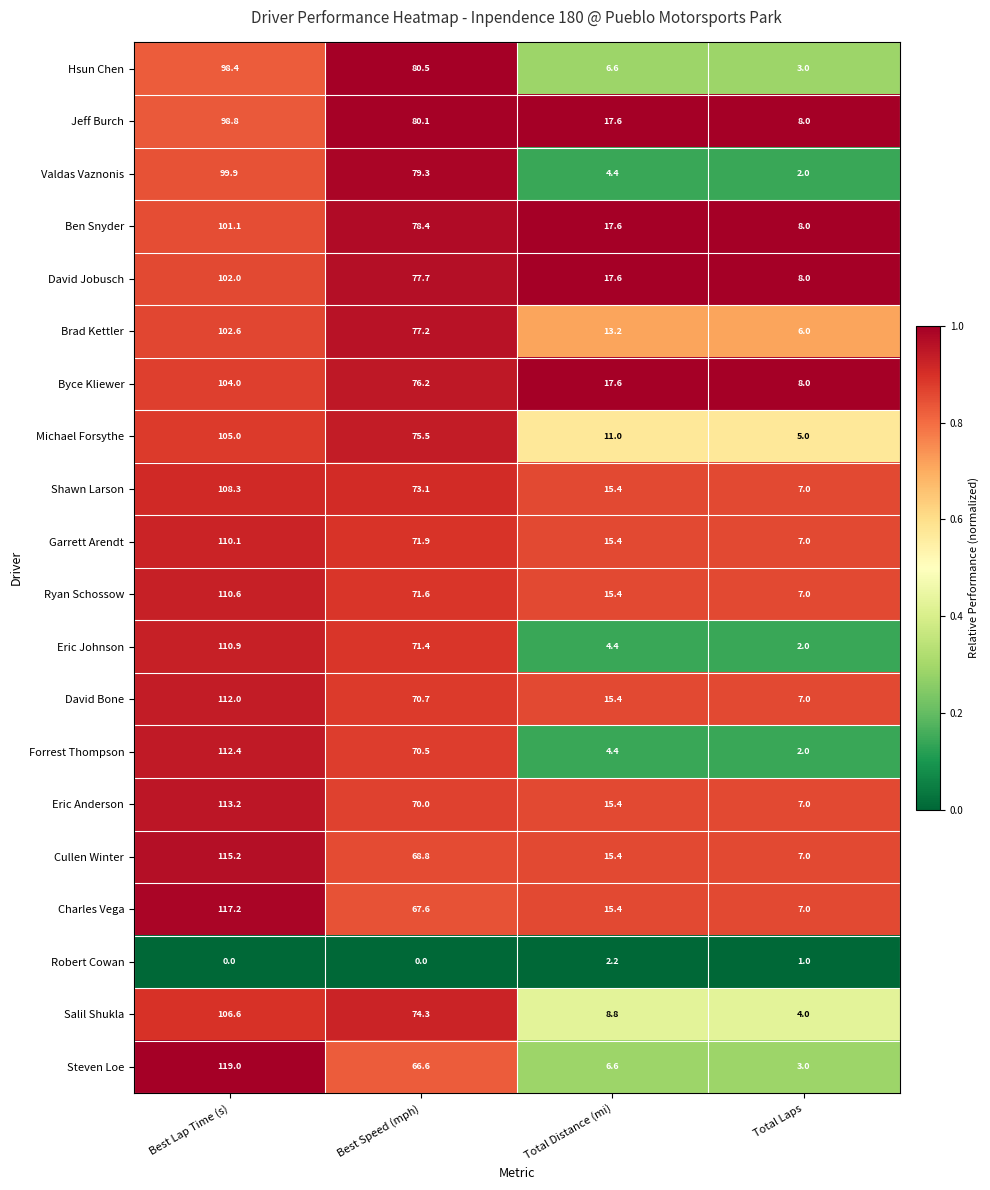

How many distinct data groups are displayed?

20